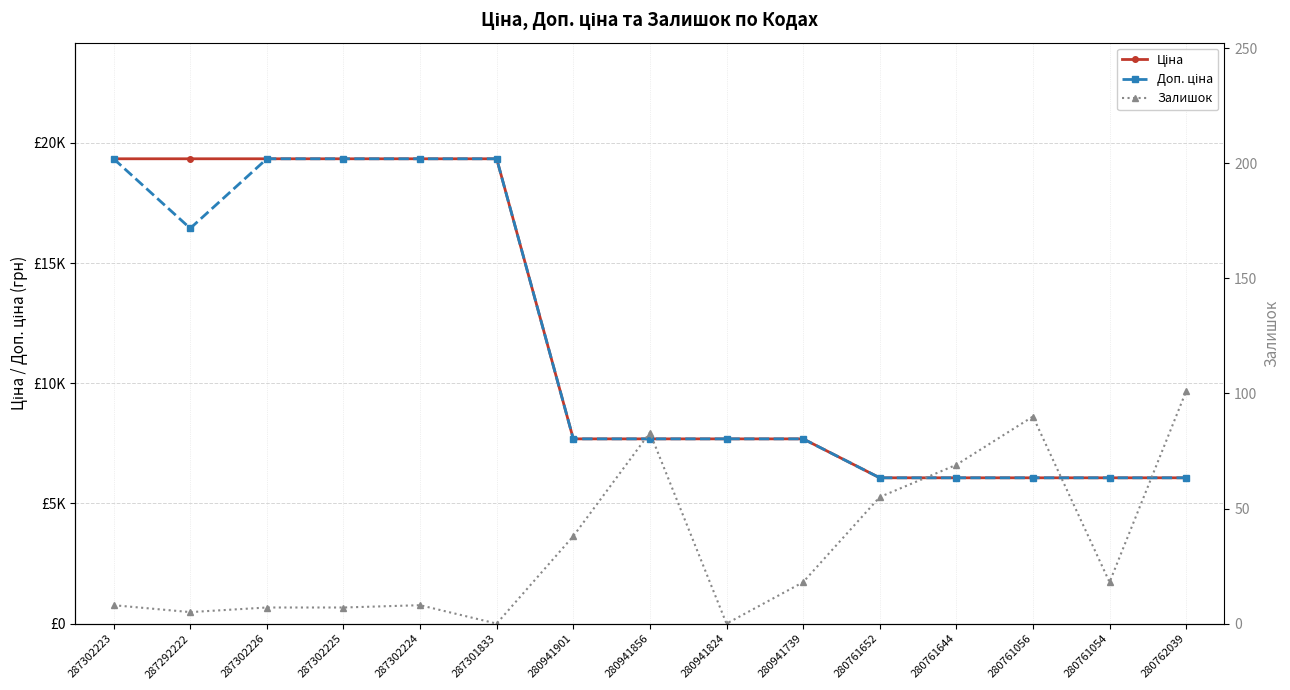

What is the difference between the maximum and minimum values in the Доп. ціна series?

13275.8